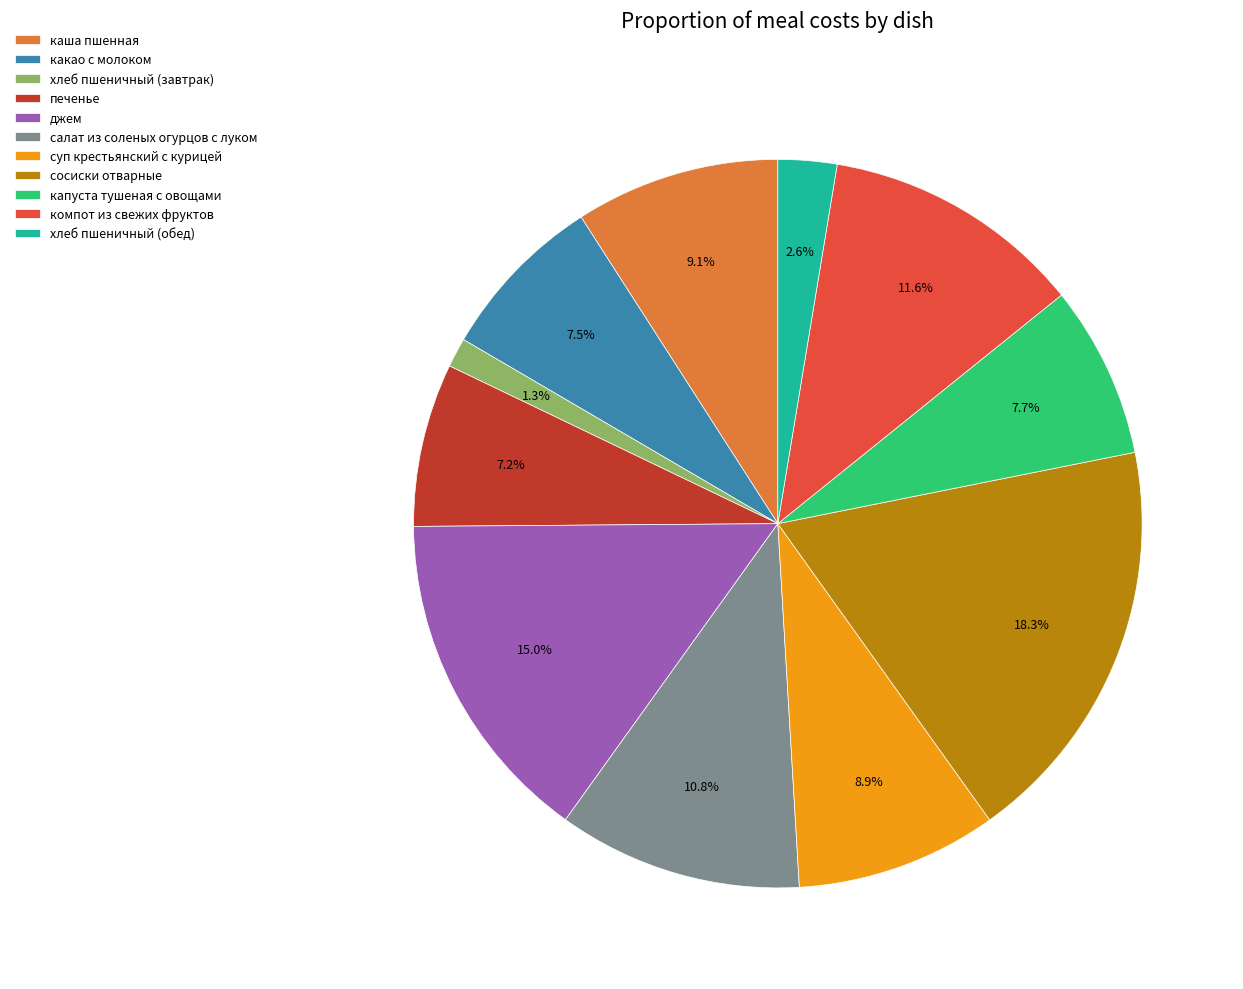

Approximately how many times larger is the value at компот из свежих фруктов compared to какао с молоком?

1.5